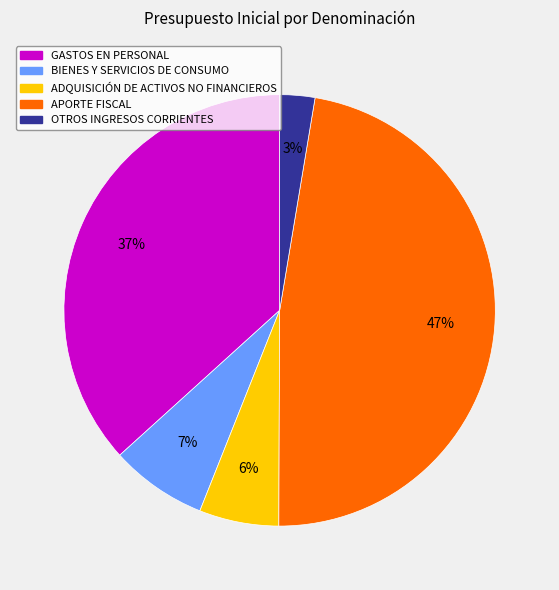

To the nearest percent, what is the difference between the BIENES Y SERVICIOS DE CONSUMO and ADQUISICIÓN DE ACTIVOS NO FINANCIEROS slice percentages?

1%